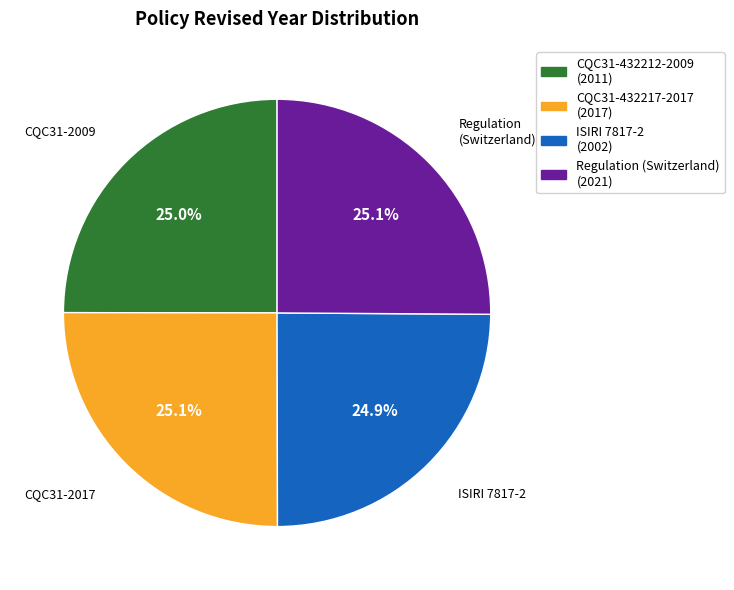

True or false: ISIRI 7817-2 accounts for 25% of the total.

True